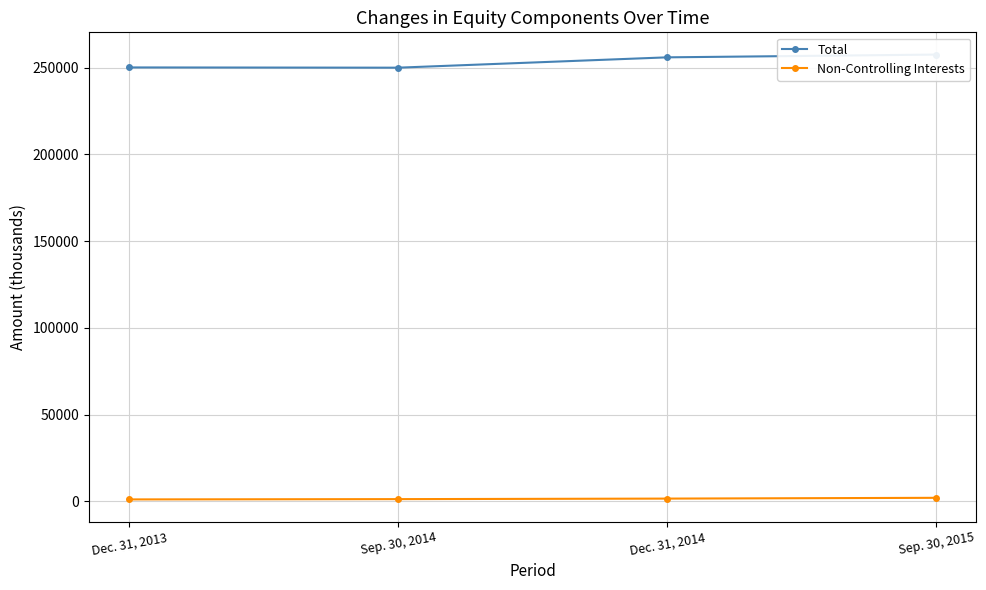

How many data points in Non-Controlling Interests are above 1628?

1